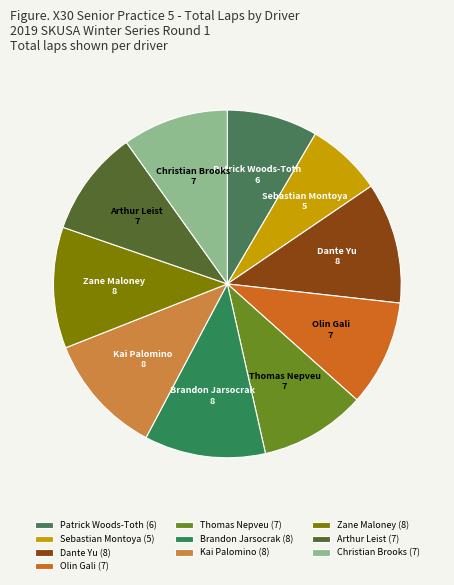

Approximately how many times larger is the value at Dante Yu compared to Zane Maloney?

1.0